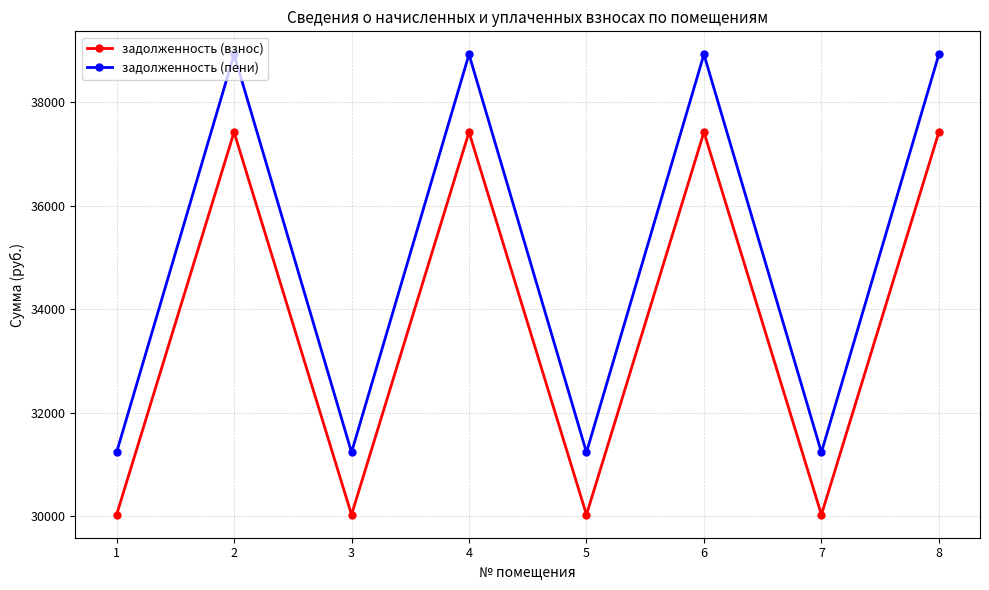

The задолженность (пени) series shows 31230.2 at 3. True or false?

True